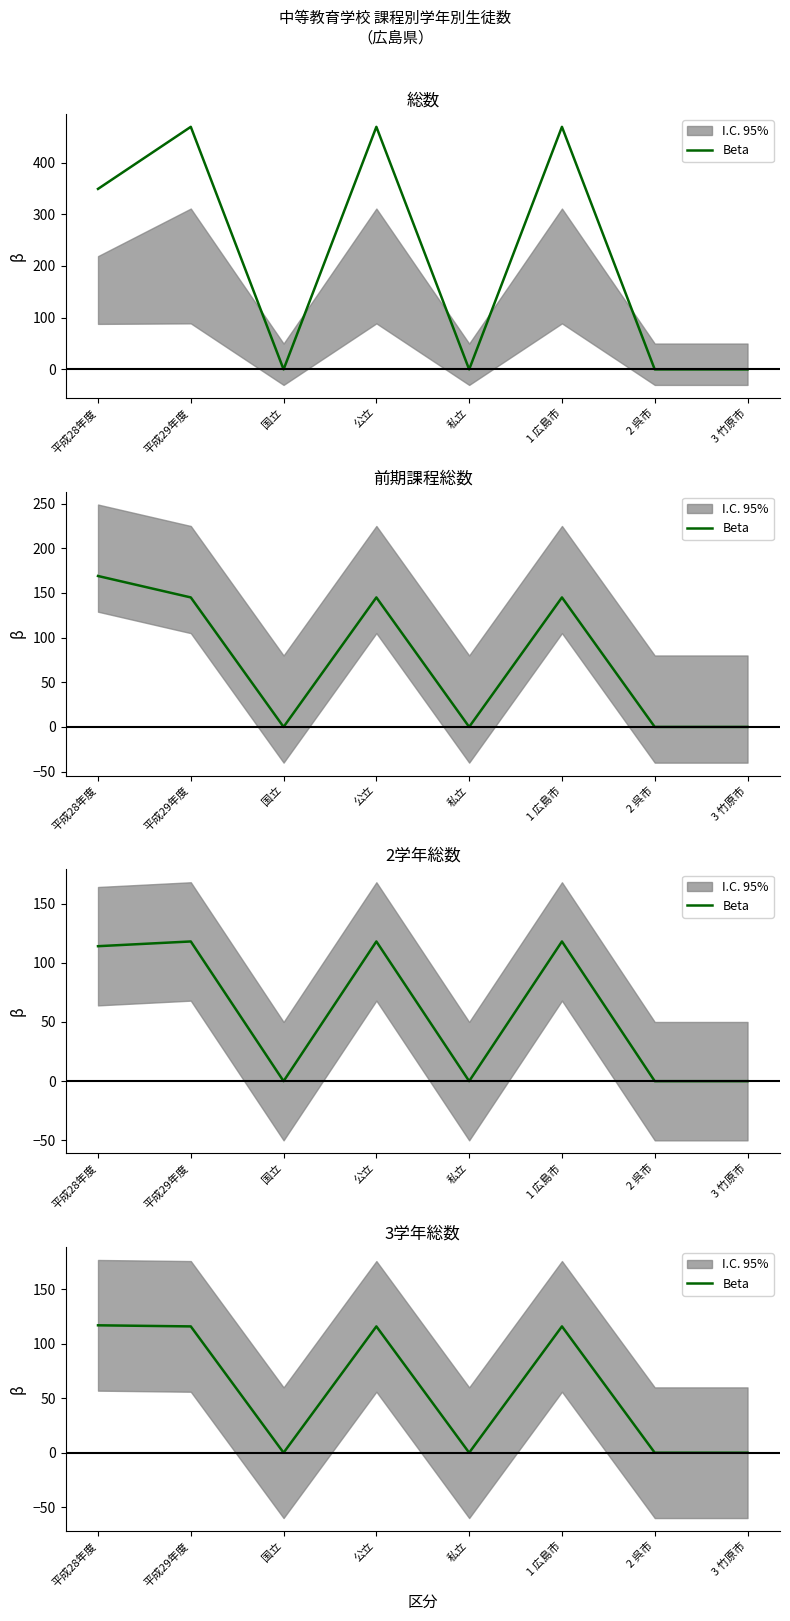

List the labels in order of value, largest first.

平成28年度, 平成29年度, 公立, 1 広島市, 国立, 私立, 2 呉市, 3 竹原市